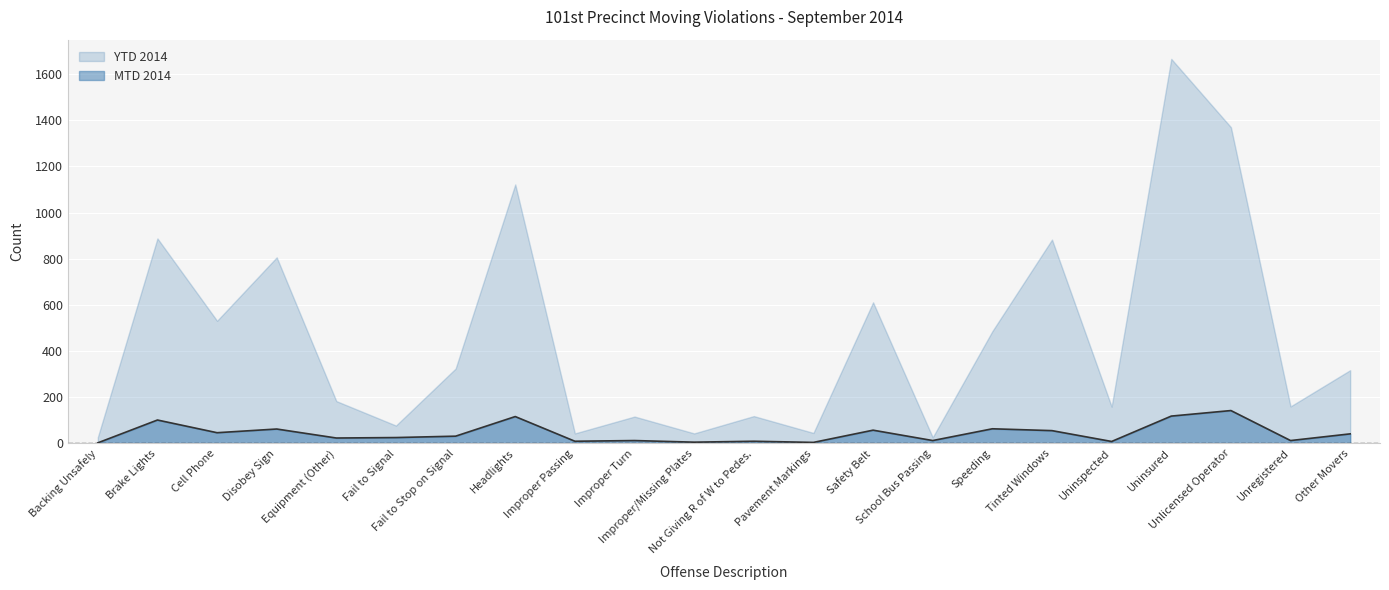

Which category has the highest value across all series?

Uninsured